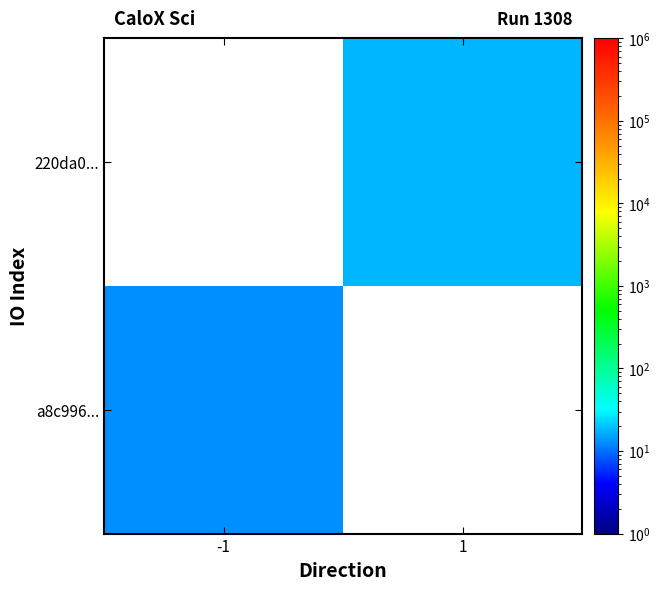

Count the number of categories in the chart.

2